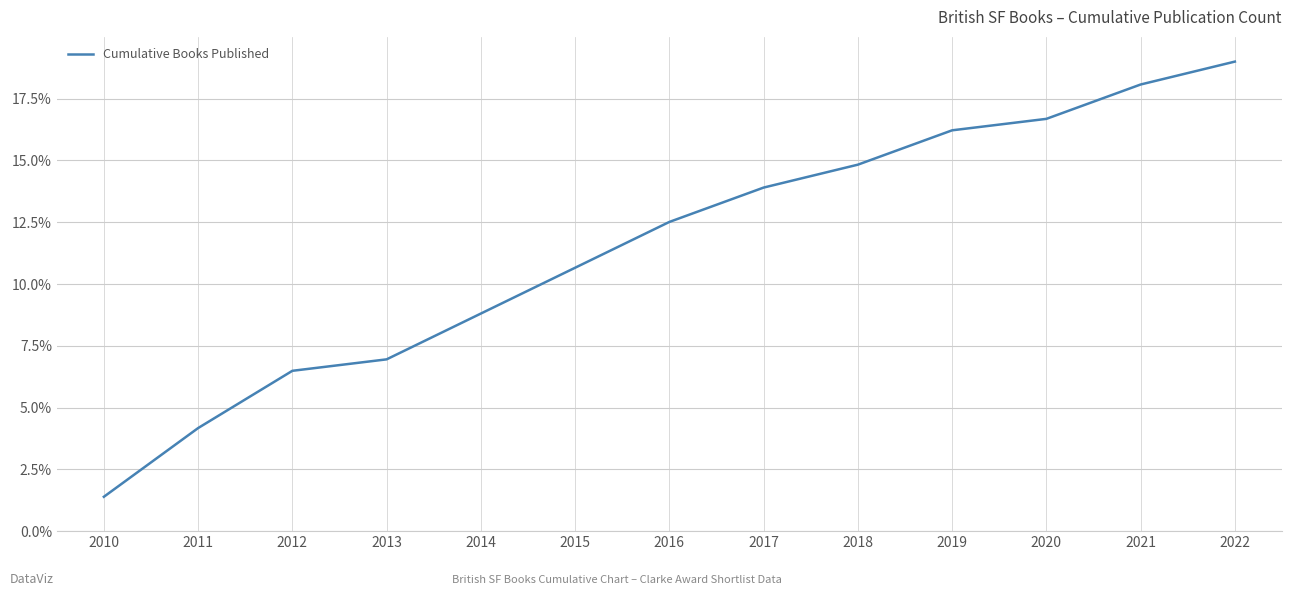

At which label does the data first exceed 12?

2016